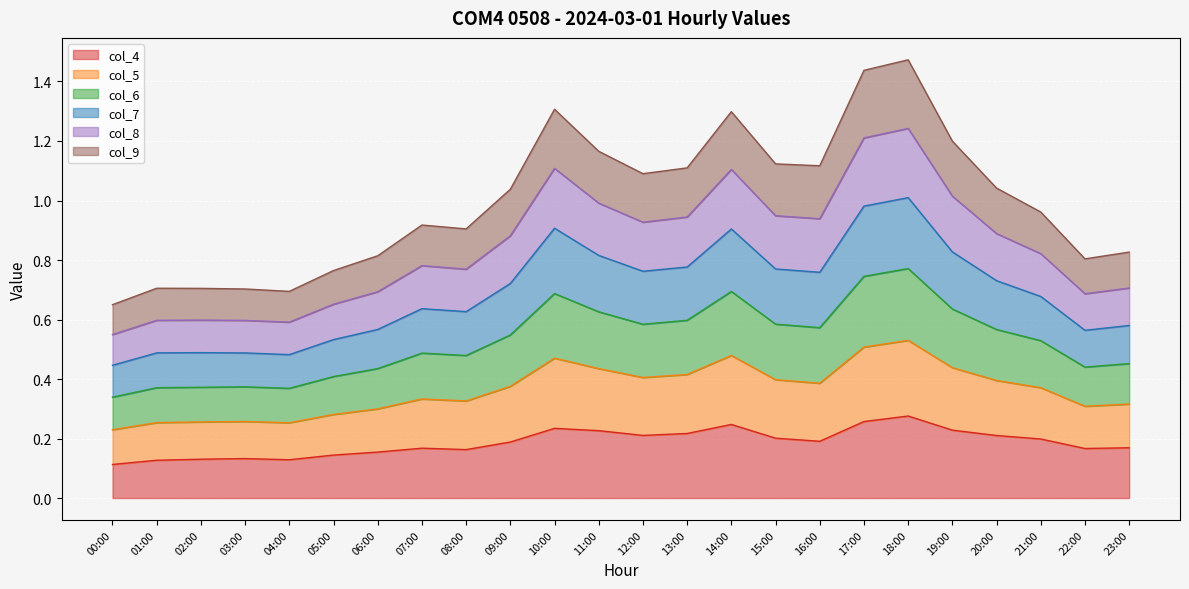

List the labels in order of col_4 value, smallest first.

00:00, 01:00, 04:00, 02:00, 03:00, 05:00, 06:00, 08:00, 22:00, 07:00, 23:00, 09:00, 16:00, 21:00, 15:00, 20:00, 12:00, 13:00, 11:00, 19:00, 10:00, 14:00, 17:00, 18:00